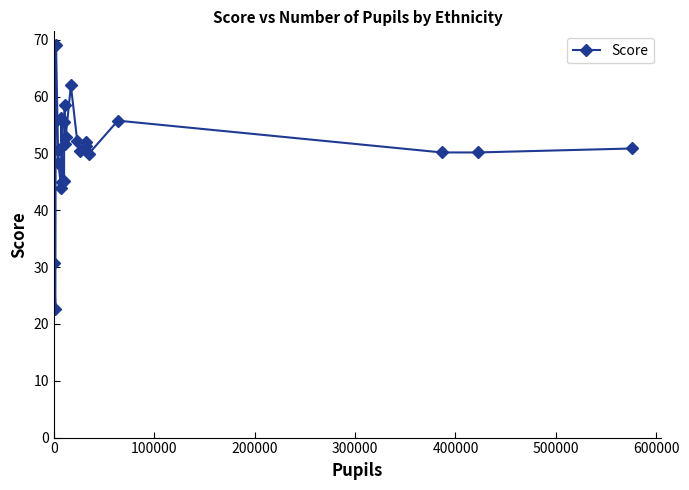

Count the number of data series in this chart.

1